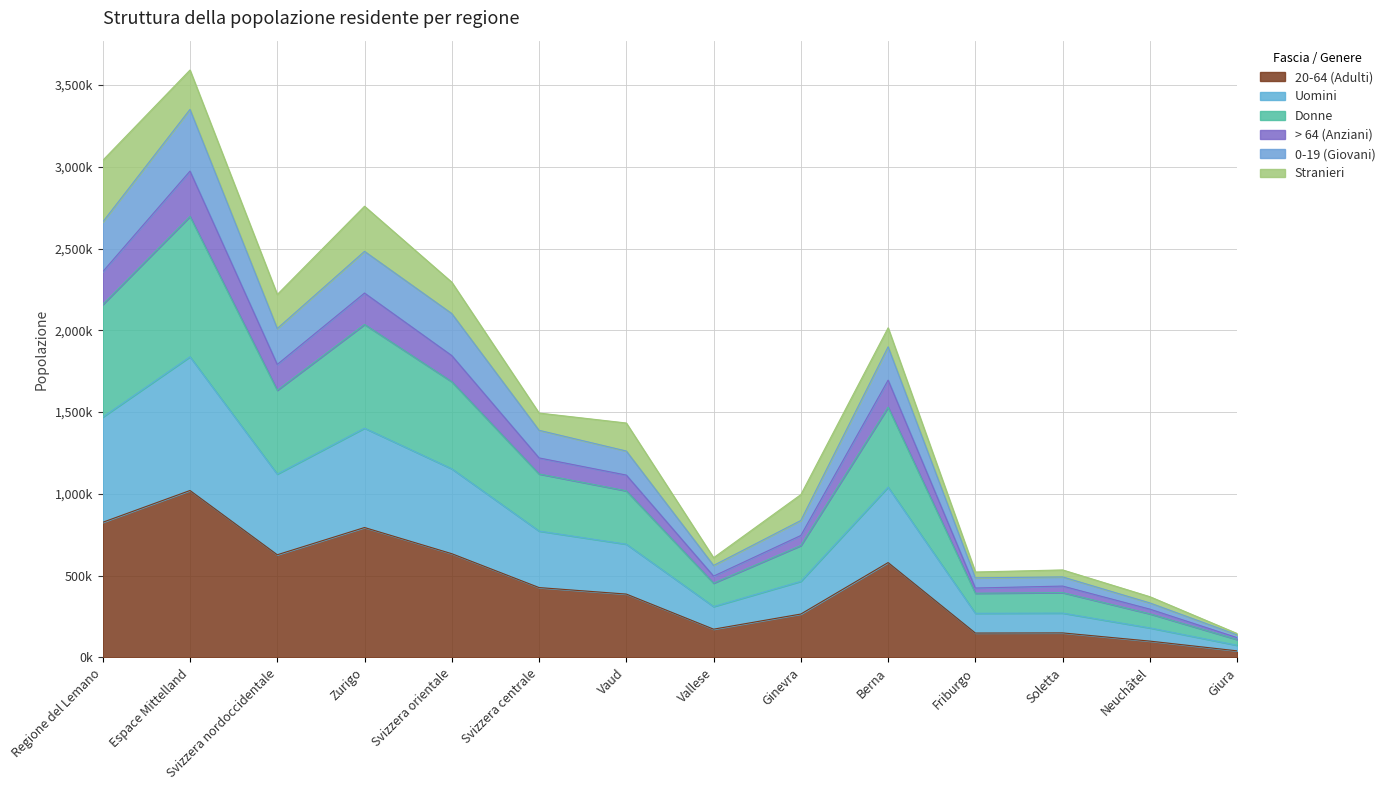

Does the chart have visible grid lines?

Yes